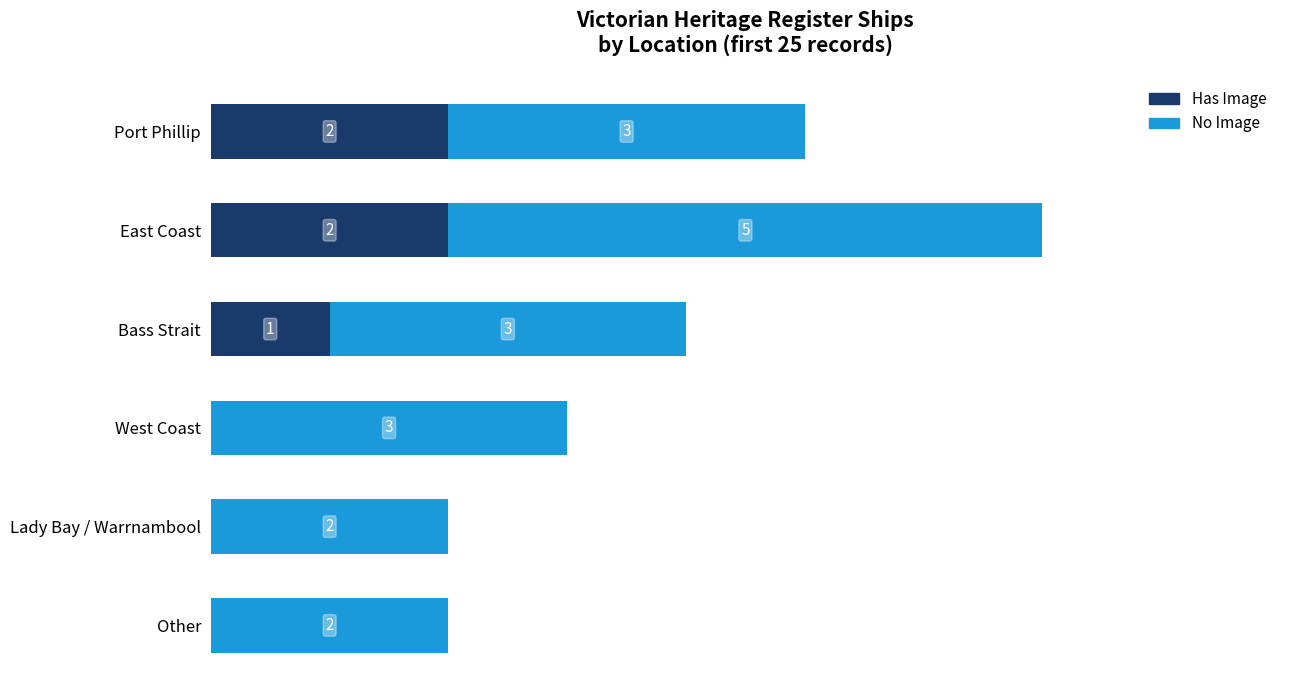

Which series has the largest range (max minus min)?

No Image